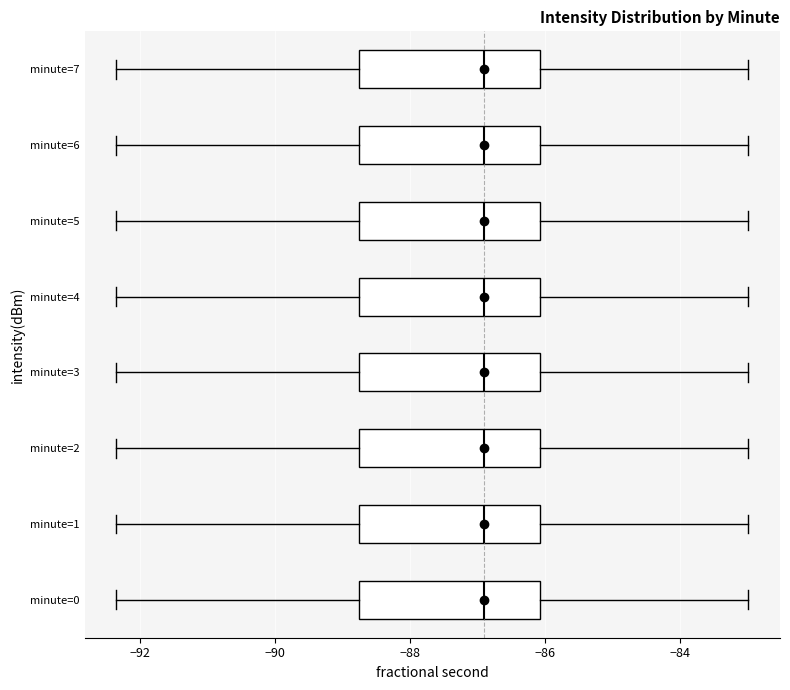

Reading bottom to top, transcribe this box plot: for each box, give where its median line is, the range the box spans, and where its two whiskers end, as read against the x-axis. The values are not printed on the chart, so give them approximately, as read against the axis.

minute=0: median -86.8, box -88.8 to -86.0, whiskers -92.4 to -83.0
minute=1: median -86.8, box -88.8 to -86.0, whiskers -92.4 to -83.0
minute=2: median -86.8, box -88.8 to -86.0, whiskers -92.4 to -83.0
minute=3: median -86.8, box -88.8 to -86.0, whiskers -92.4 to -83.0
minute=4: median -86.8, box -88.8 to -86.0, whiskers -92.4 to -83.0
minute=5: median -86.8, box -88.8 to -86.0, whiskers -92.4 to -83.0
minute=6: median -86.8, box -88.8 to -86.0, whiskers -92.4 to -83.0
minute=7: median -86.8, box -88.8 to -86.0, whiskers -92.4 to -83.0